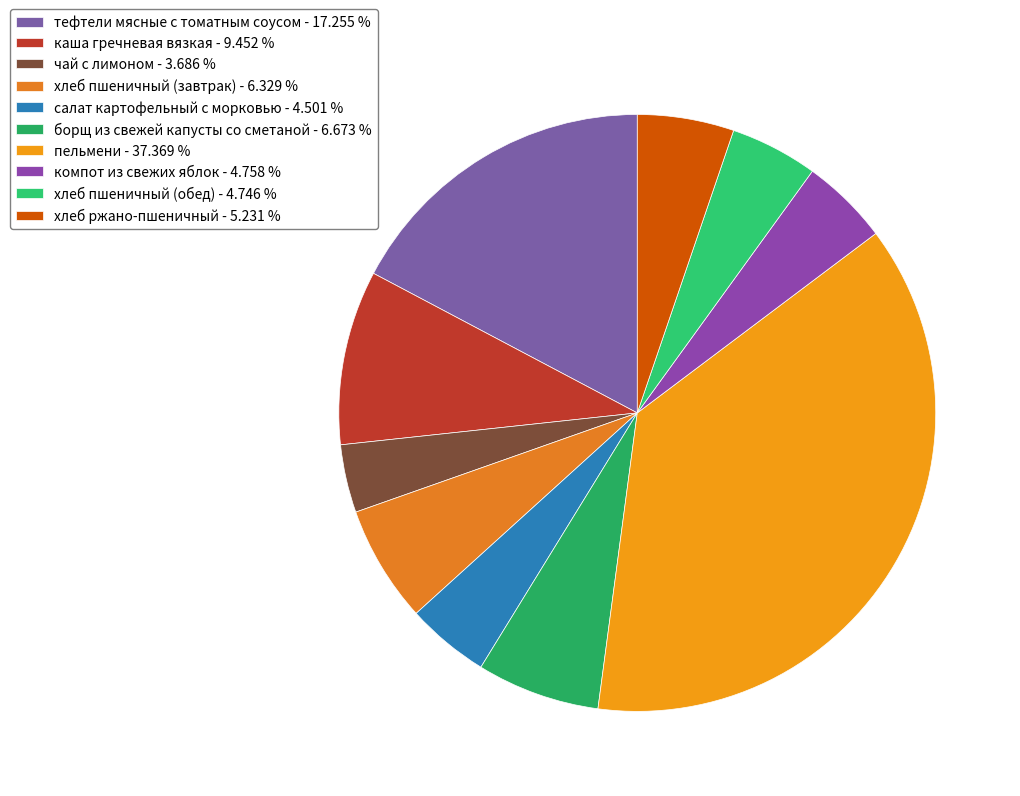

Combined, what portion of the pie is салат картофельный с морковью and пельмени?

41.9%